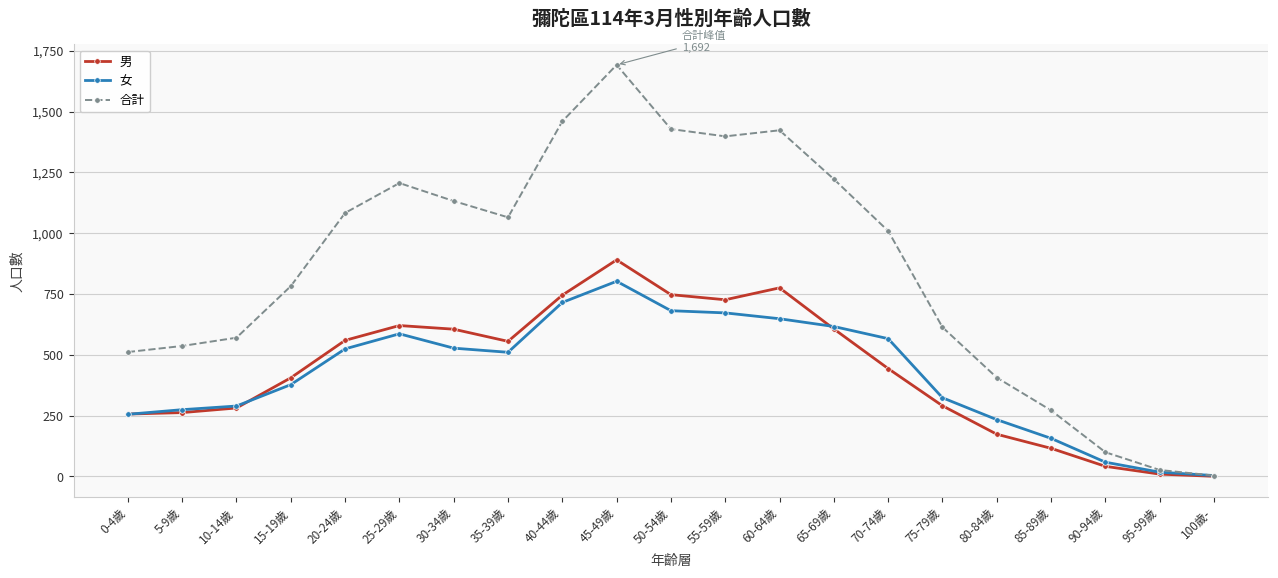

At which label does 合計 first exceed 1009?

20-24歲